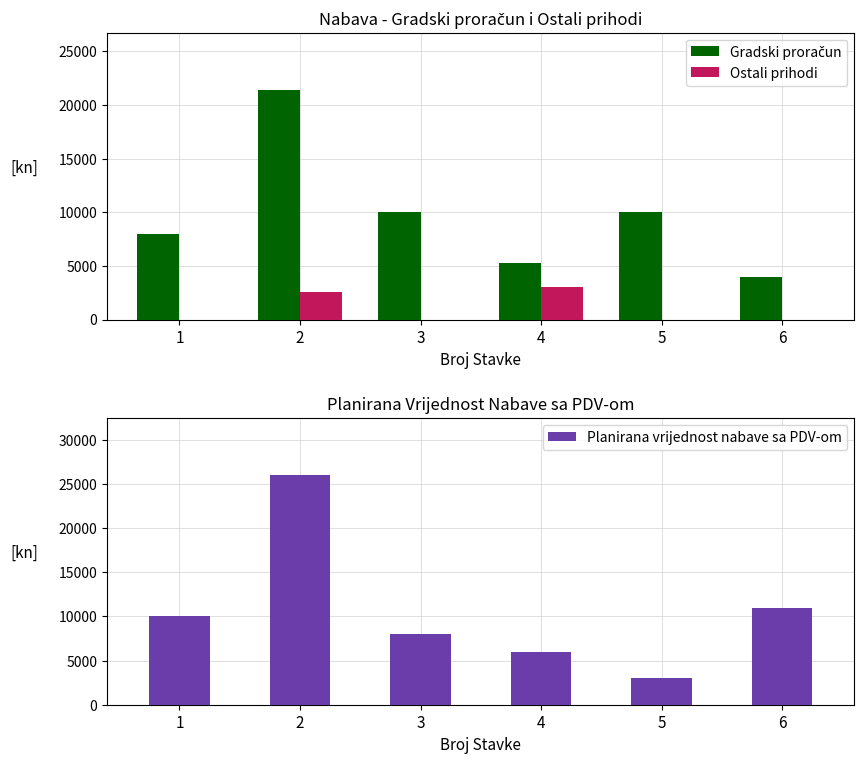

How many data points in Planirana vrijednost nabave sa PDV-om are above 10000?

2